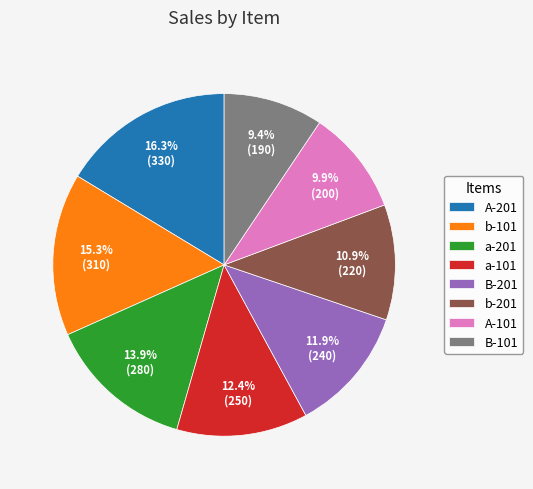

To the nearest percent, what is the average slice percentage?

12%